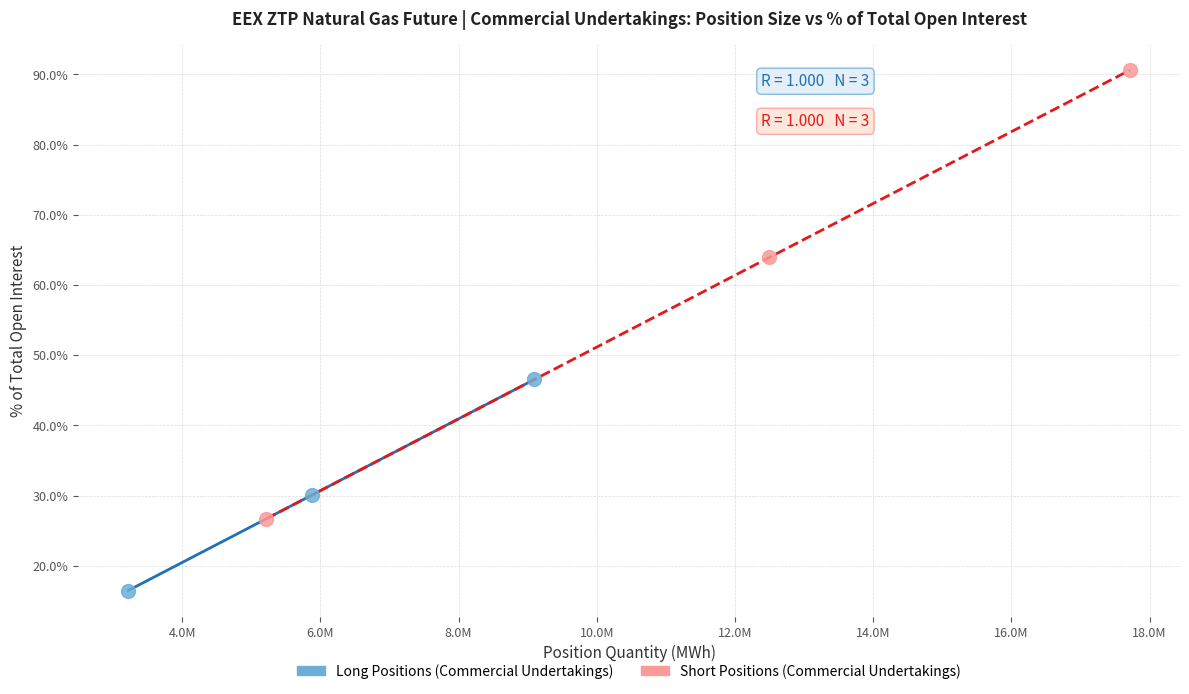

Which series contains the lowest Y value?

Long Positions (Commercial Undertakings)